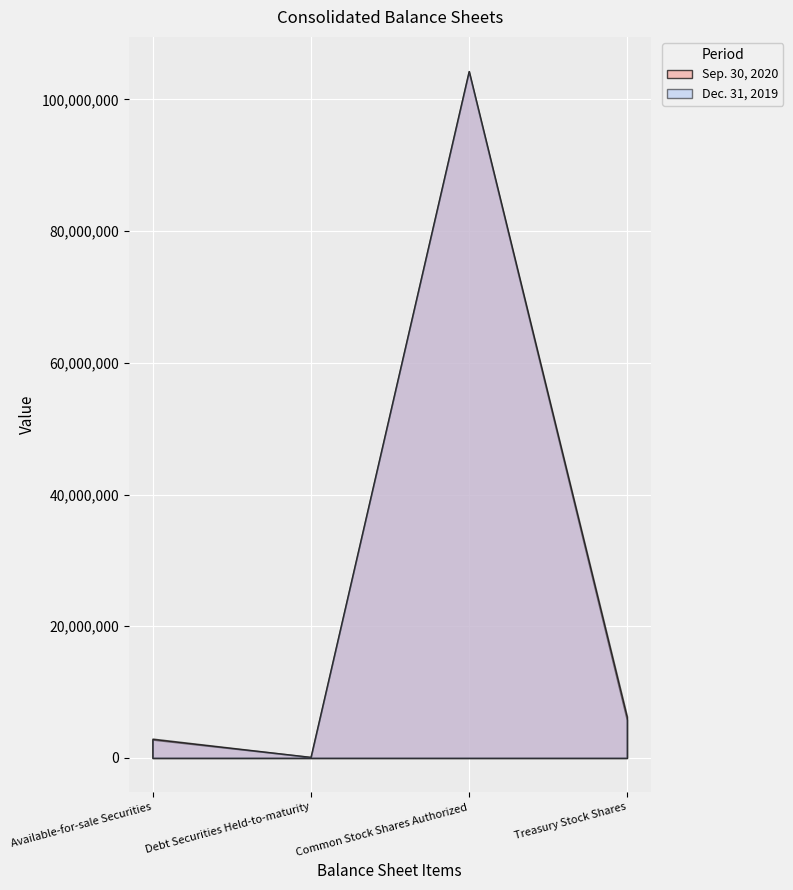

List the labels in order of Dec. 31, 2019 value, largest first.

Common Stock Shares Authorized, Treasury Stock Shares, Available-for-sale Securities, Debt Securities Held-to-maturity